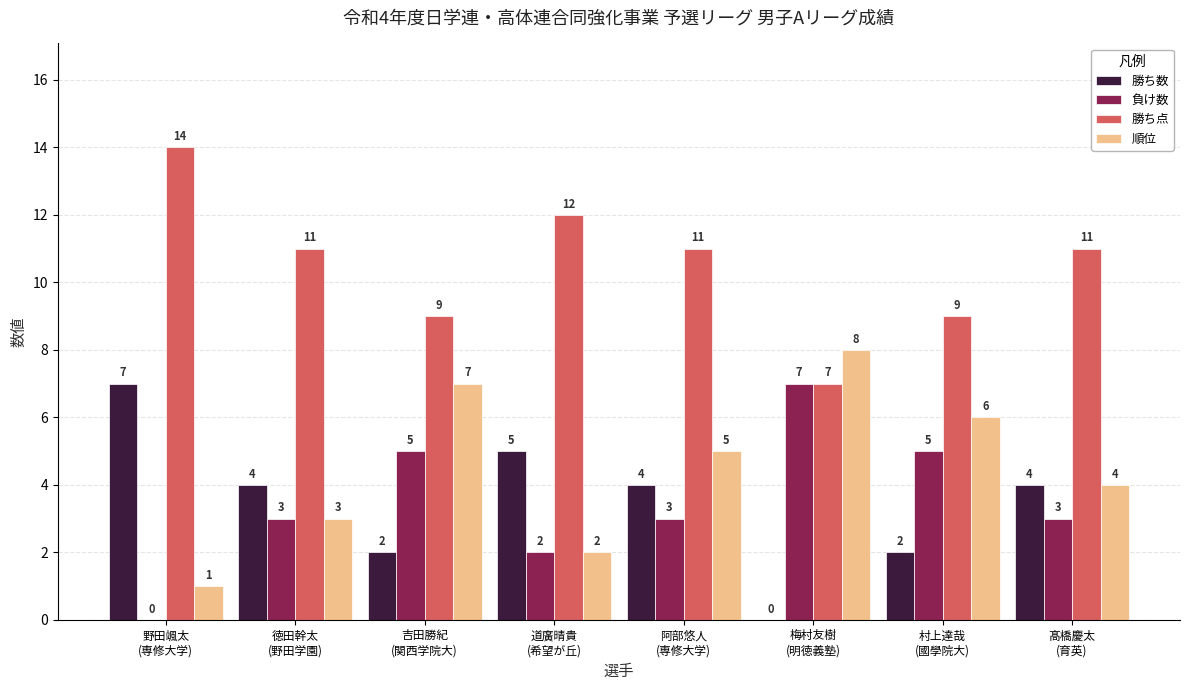

Are the bars horizontal?

No